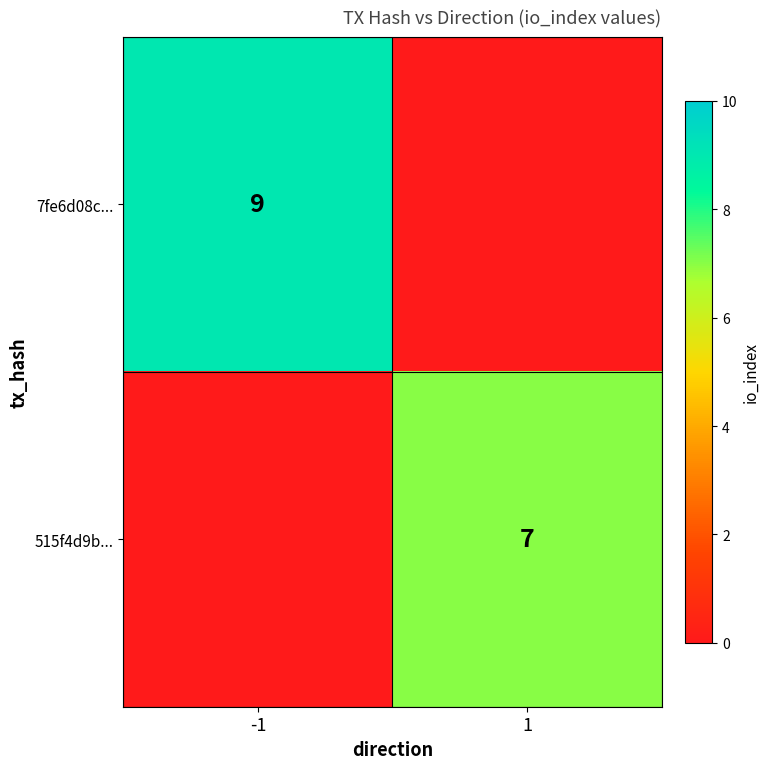

The value of 7fe6d08c... at -1 is 4. True or false?

False